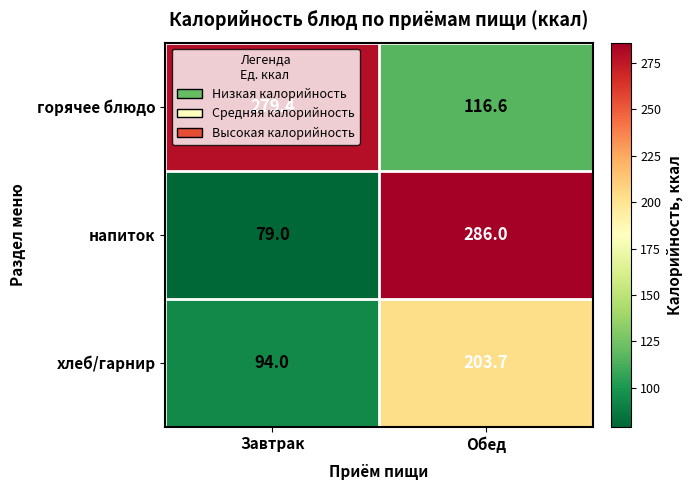

At Завтрак, list the series in order from smallest to largest.

напиток, хлеб/гарнир, горячее блюдо